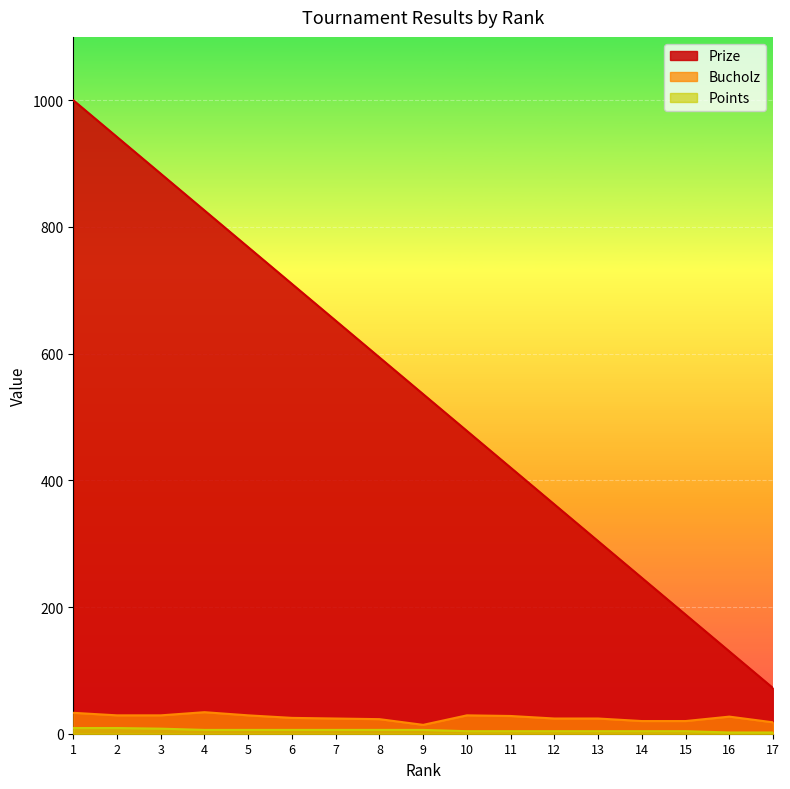

At how many categories does at least one series exceed 665?

6